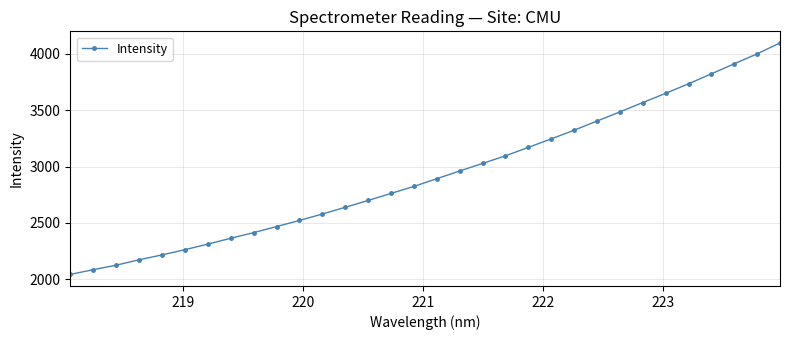

What is the value of the 11th point from the left?

2521.5